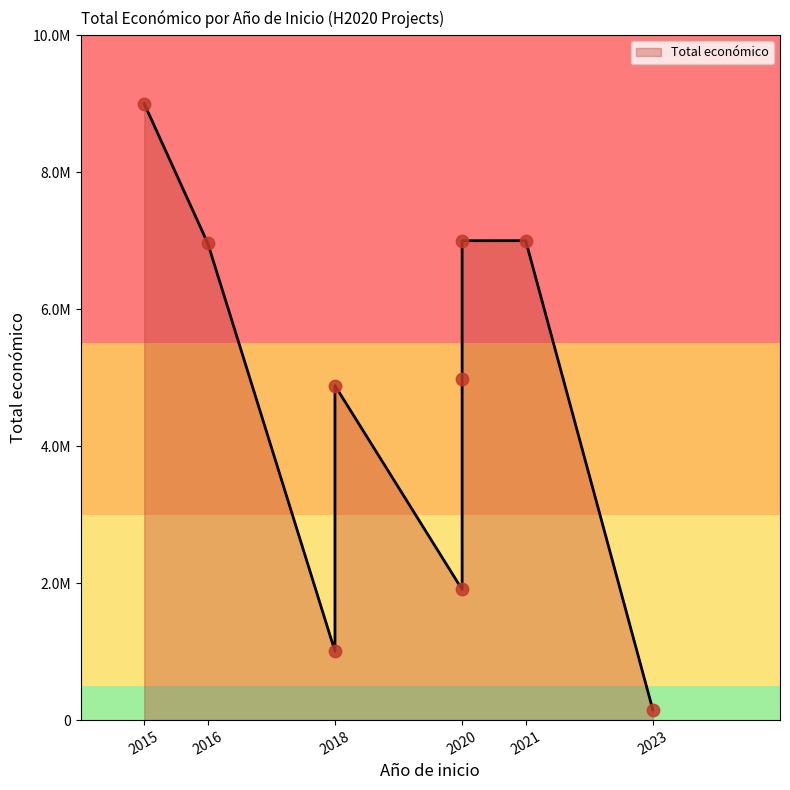

What is the change in value from 2023 to 2021?

+6850000